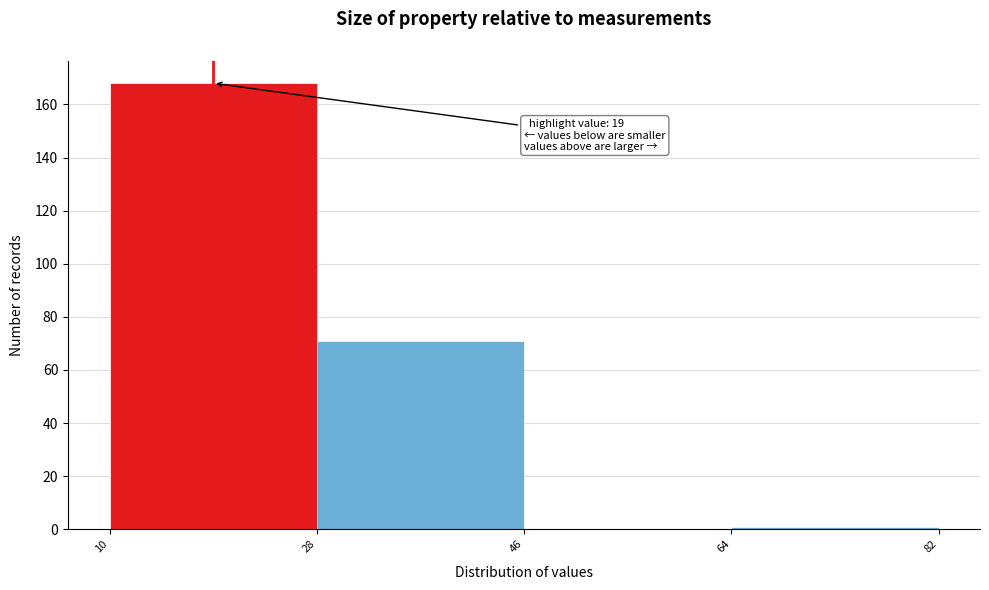

Which range on the x-axis has the tallest bar?

10 to 28